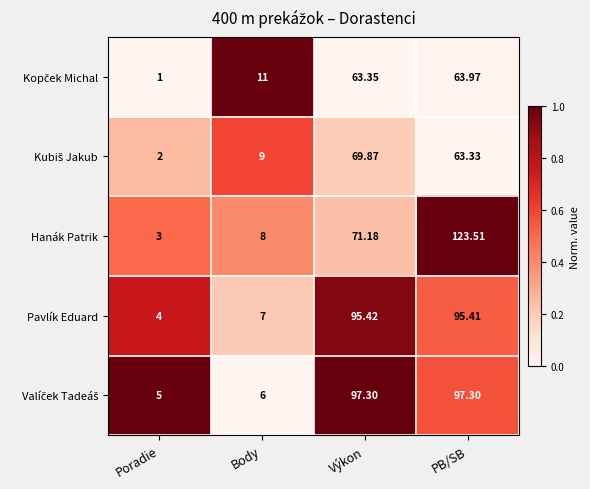

Which series changed the most between Body and PB/SB?

Hanák Patrik